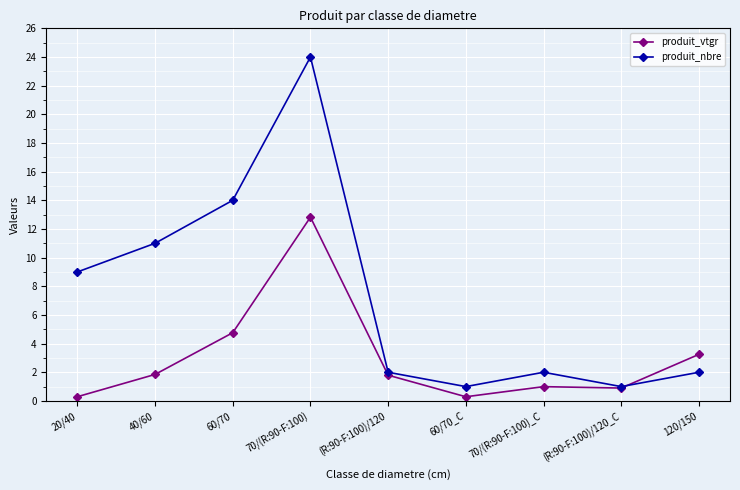

After their last crossing, which series has the higher values: produit_nbre or produit_vtgr?

produit_vtgr